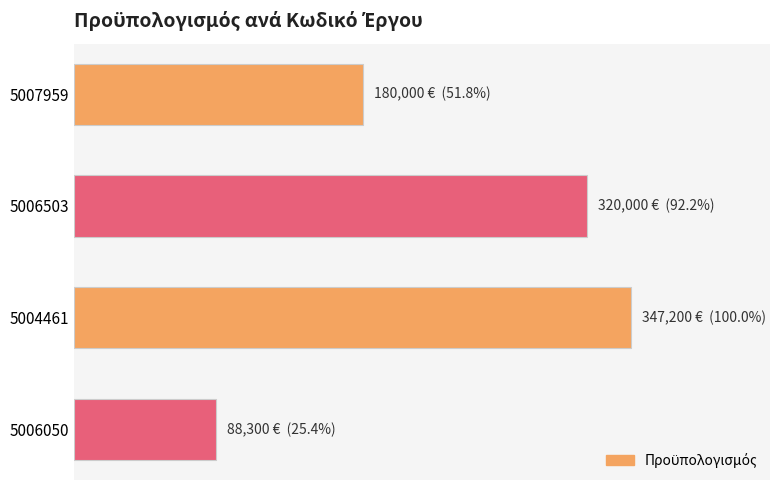

How many values are between 180000 and 347200?

3